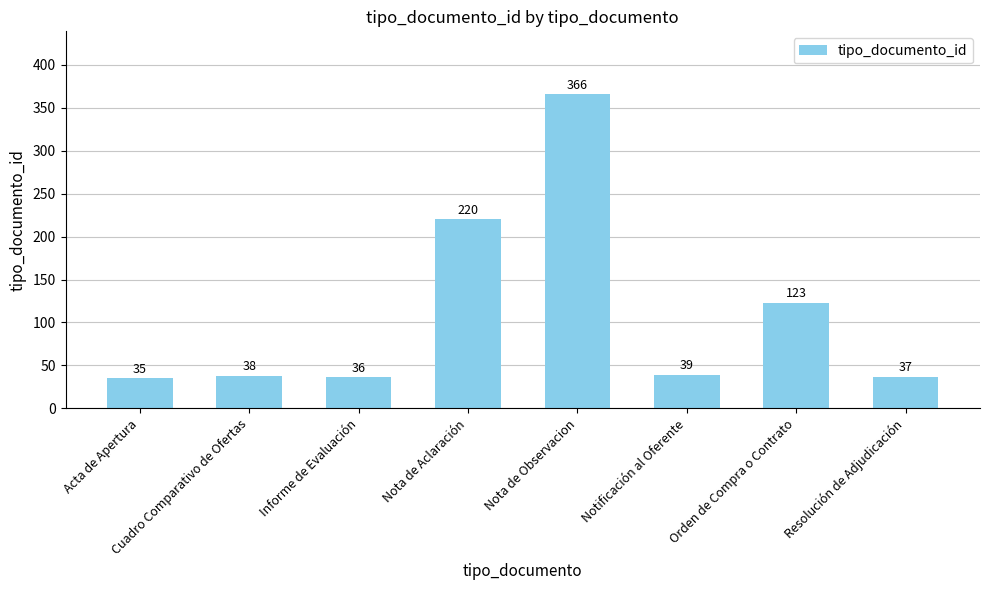

What is the smallest value displayed?

35